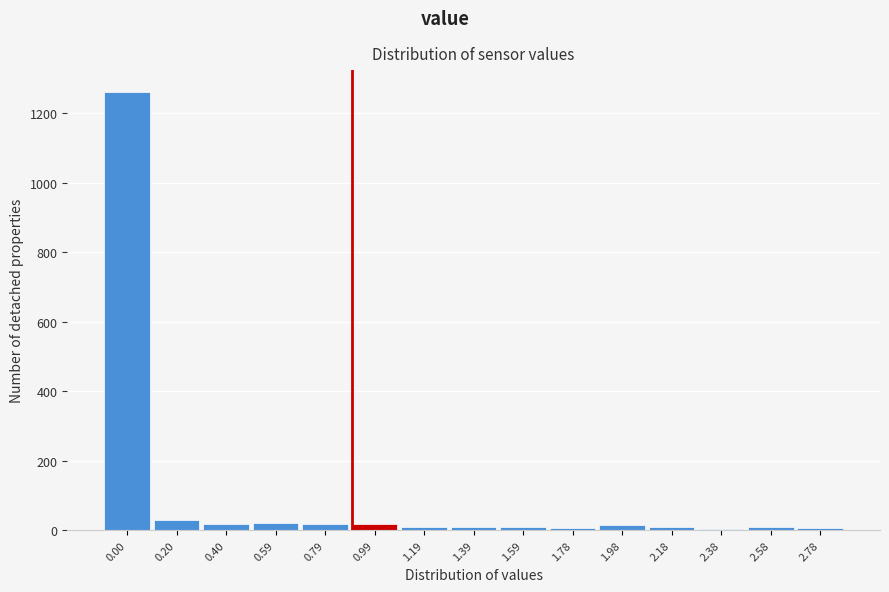

What is the sum of all values?

1442